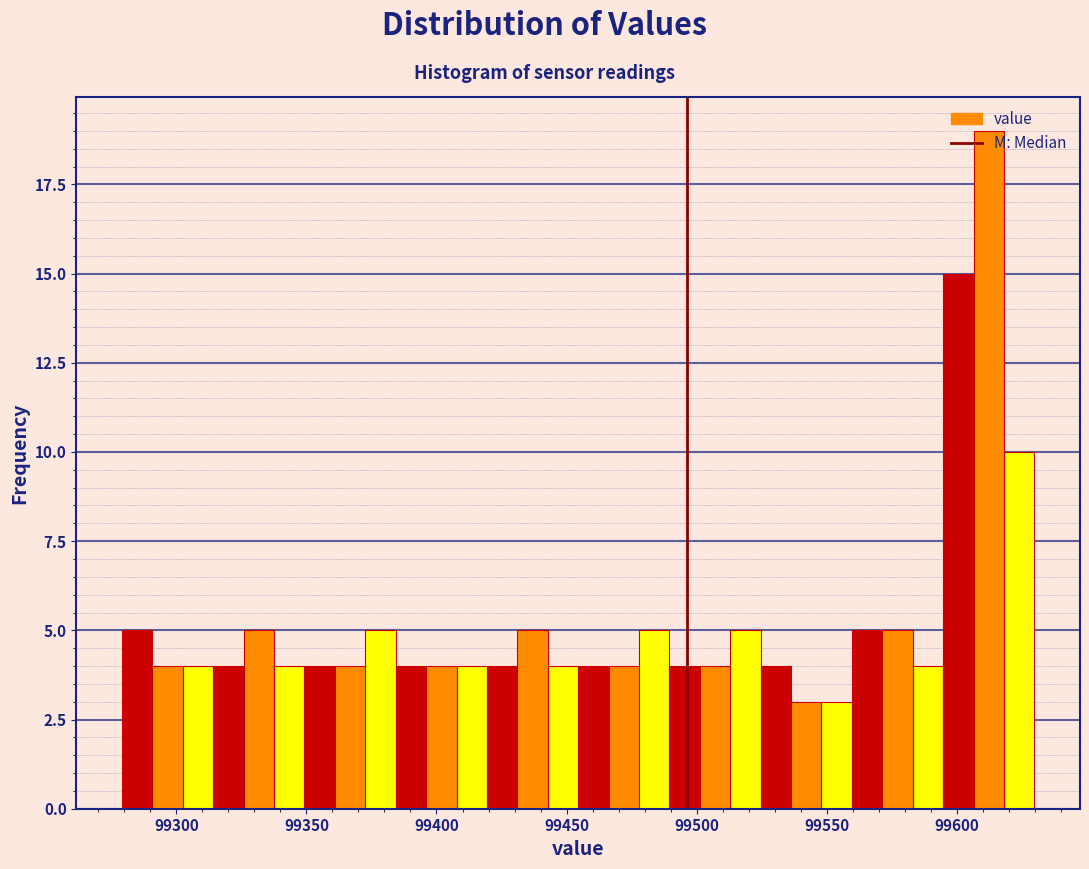

Around what value on the x-axis is the tallest bar? Give the approximate position of its centre, as read against the axis.

99610